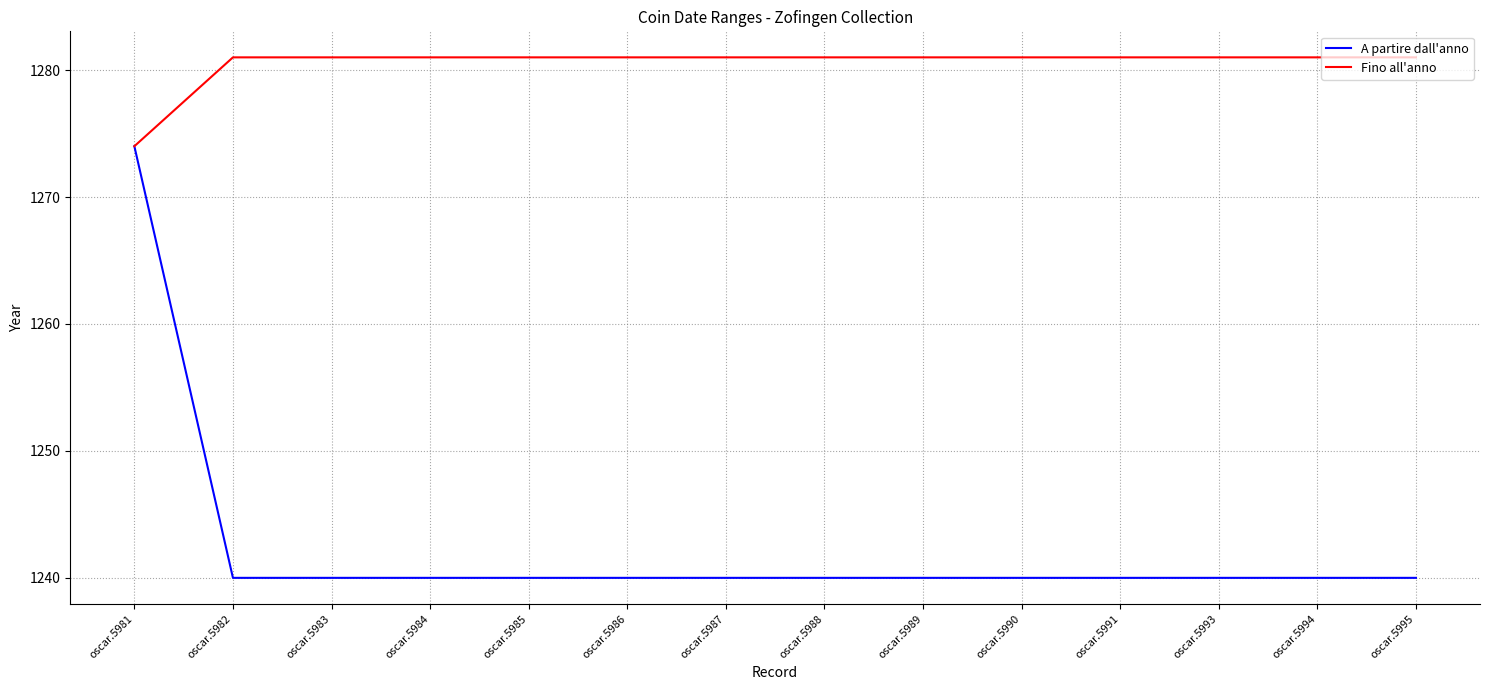

Is the value of Fino all'anno at oscar.5983 greater than the value of A partire dall'anno at oscar.5995?

Yes